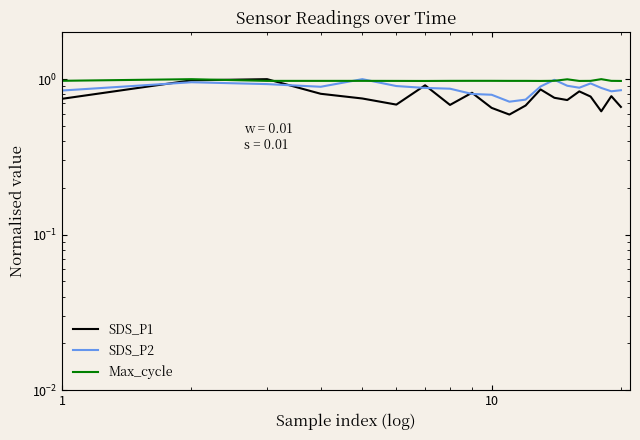

Rank the series by their average value, from lowest to highest.

SDS_P1, SDS_P2, Max_cycle